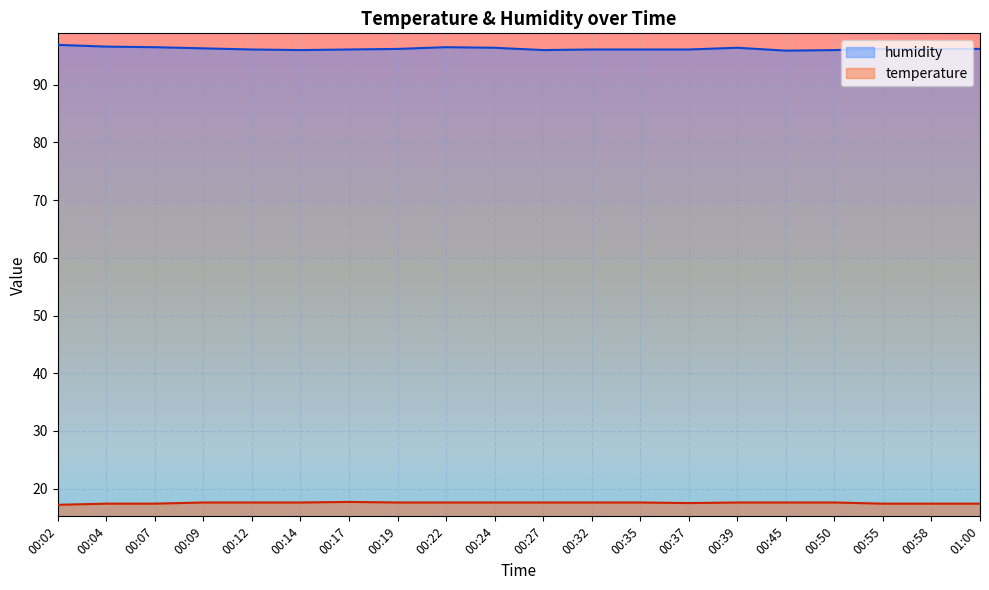

True or false: temperature and humidity intersect in this chart.

False